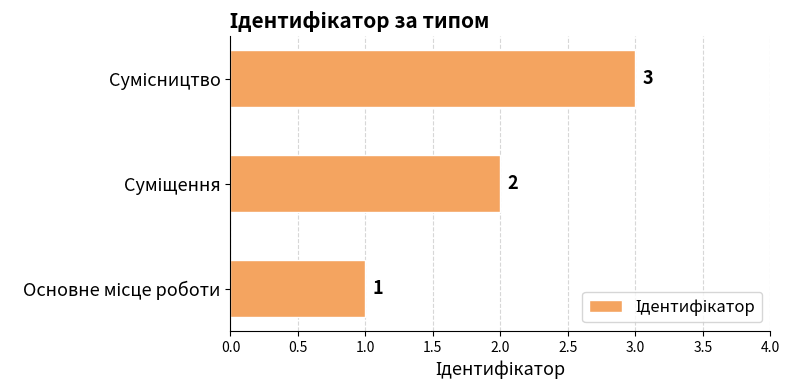

How many data points does each series have?

3